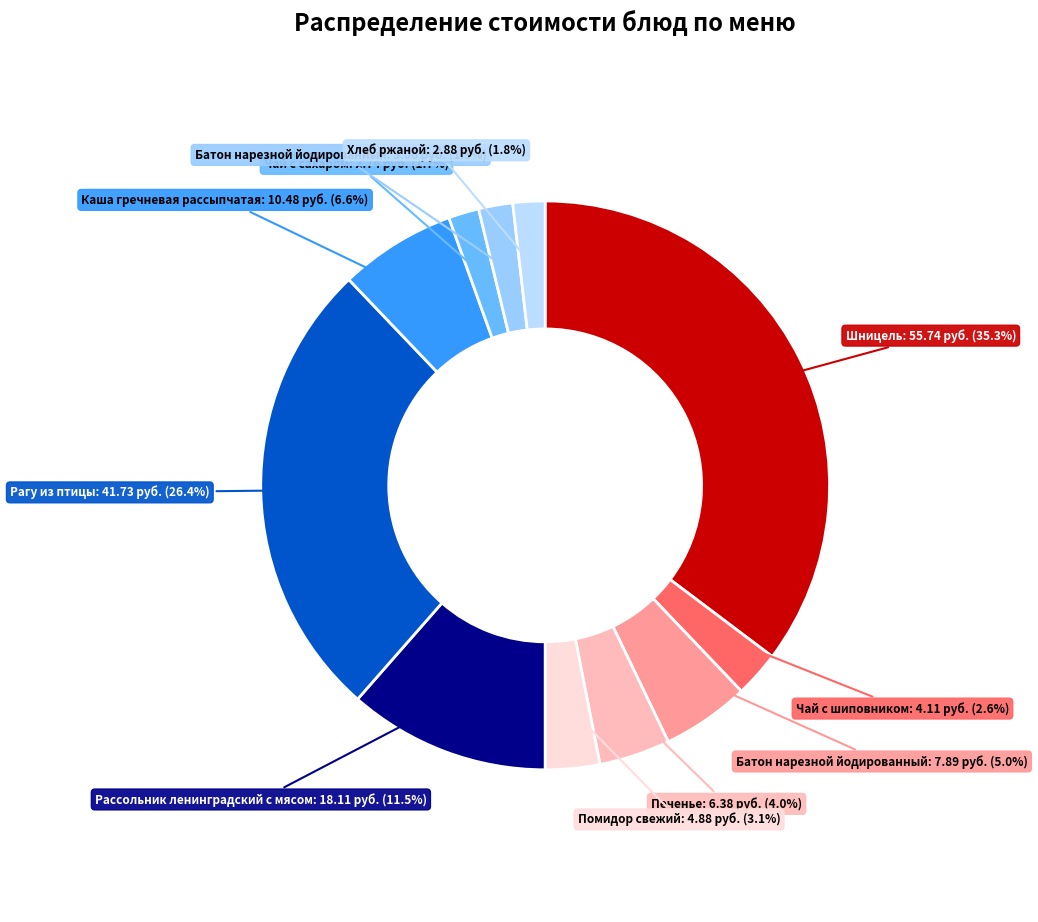

Is there any slice that represents more than half of the pie?

No